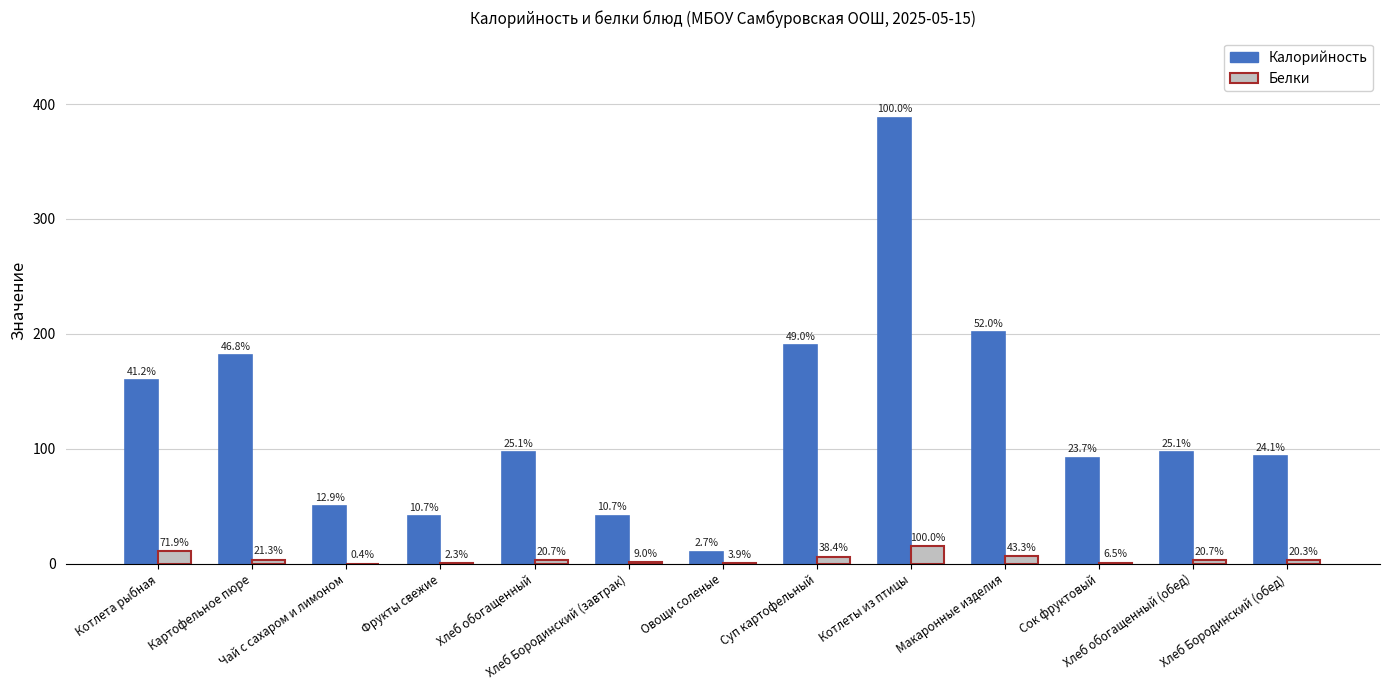

Are the bars grouped side by side (vs. stacked)?

Yes